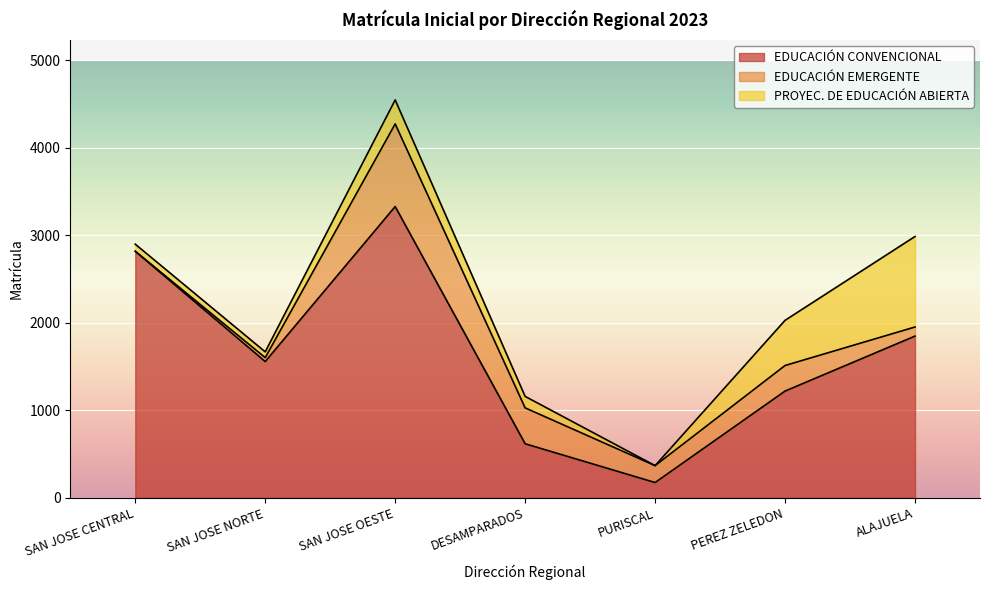

Between SAN JOSE OESTE and ALAJUELA, which is larger?

SAN JOSE OESTE